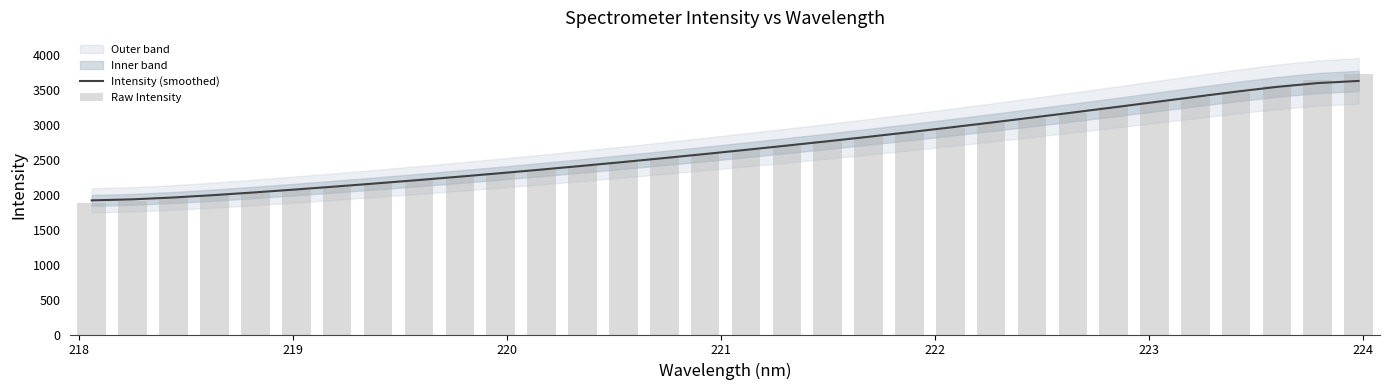

What is the highest value of the Intensity (smoothed) series?

3626.4